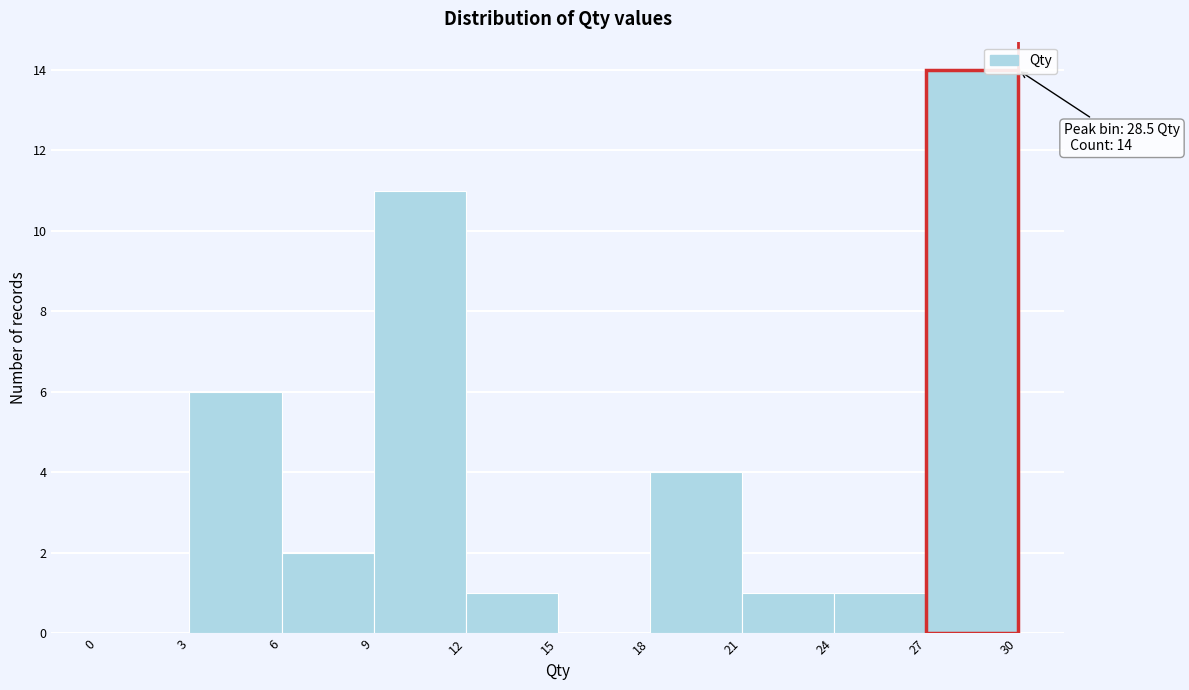

Over which range of the x-axis is the bar tallest?

27 to 30